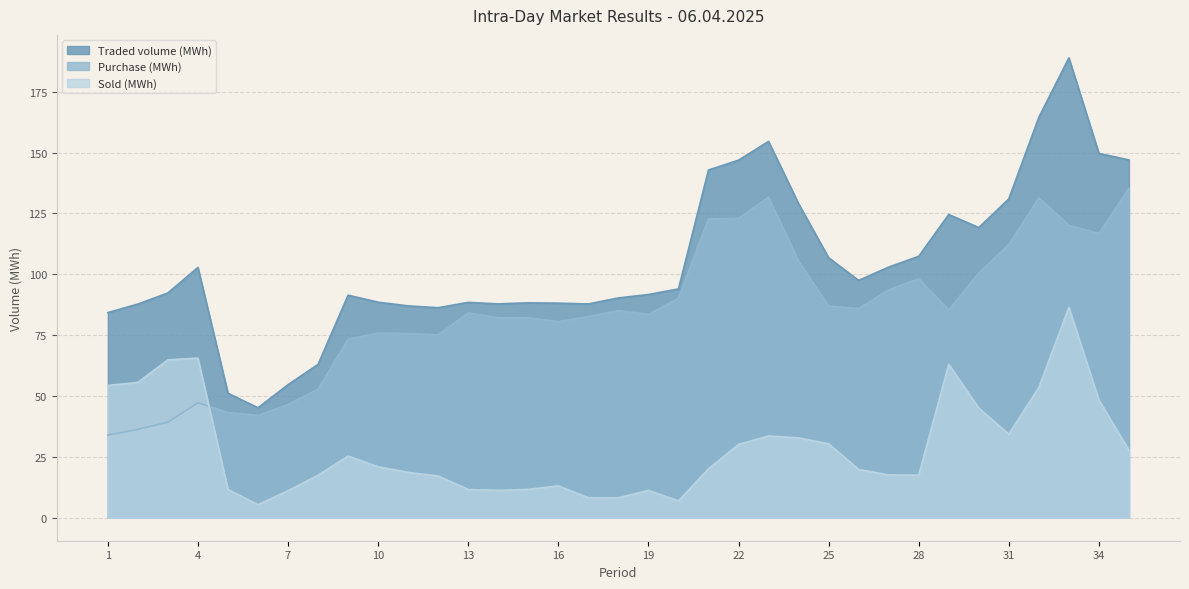

At which category does Sold (MWh) reach its first local valley?

6